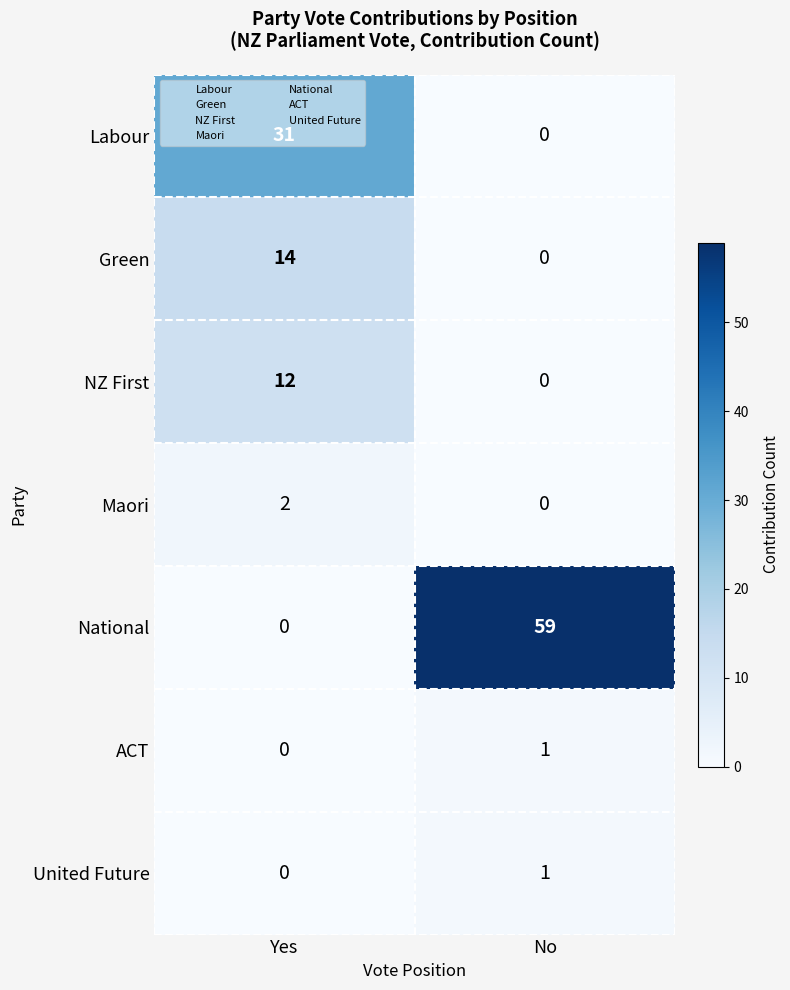

Which category has the highest value across all series?

No